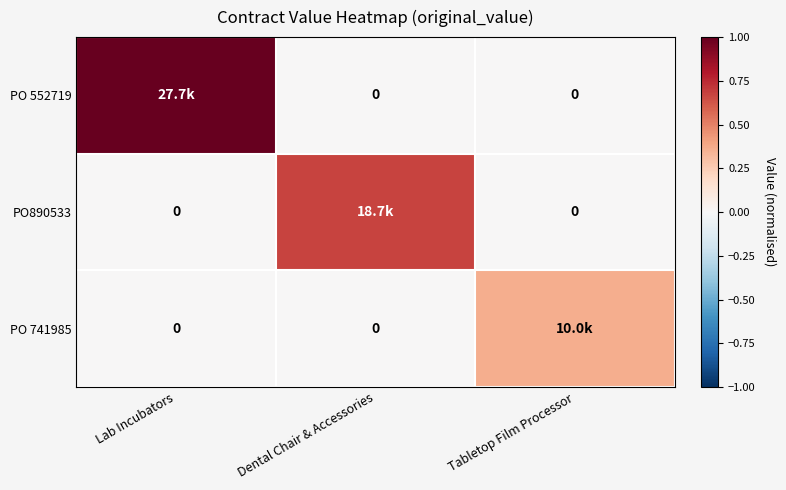

Which has a higher value, Dental Chair & Accessories or Lab Incubators?

Lab Incubators